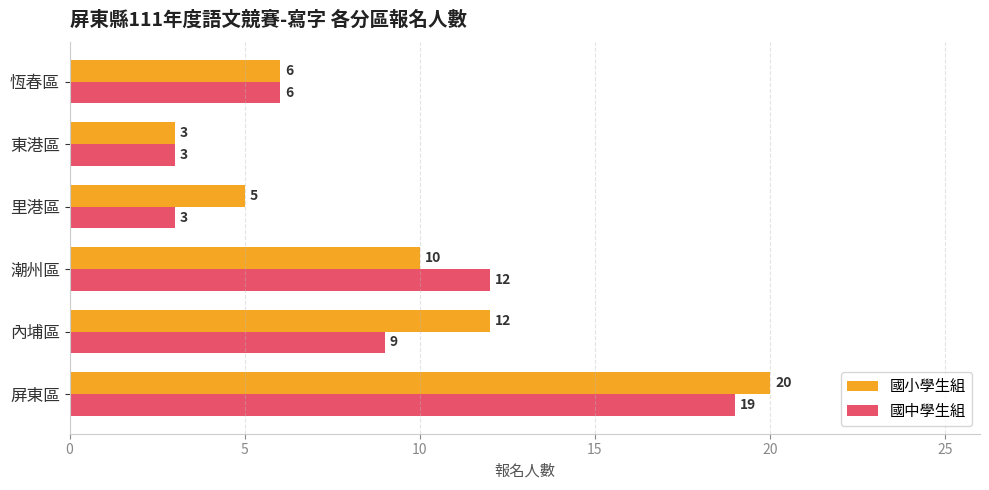

Which series changed the most between 潮州區 and 恆春區?

國中學生組